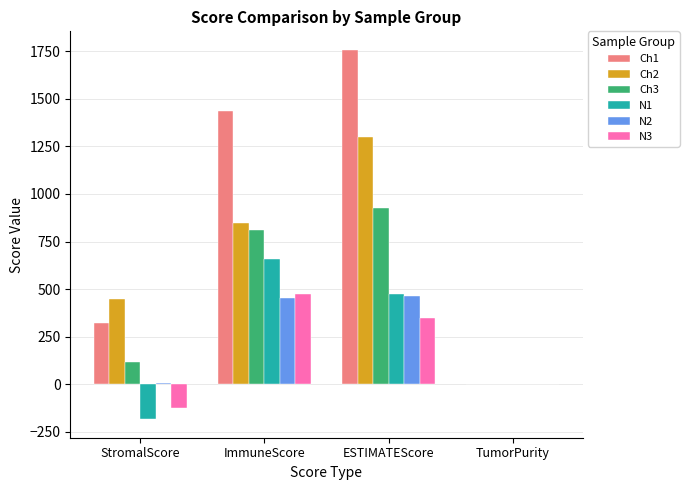

Count the number of data series in this chart.

6